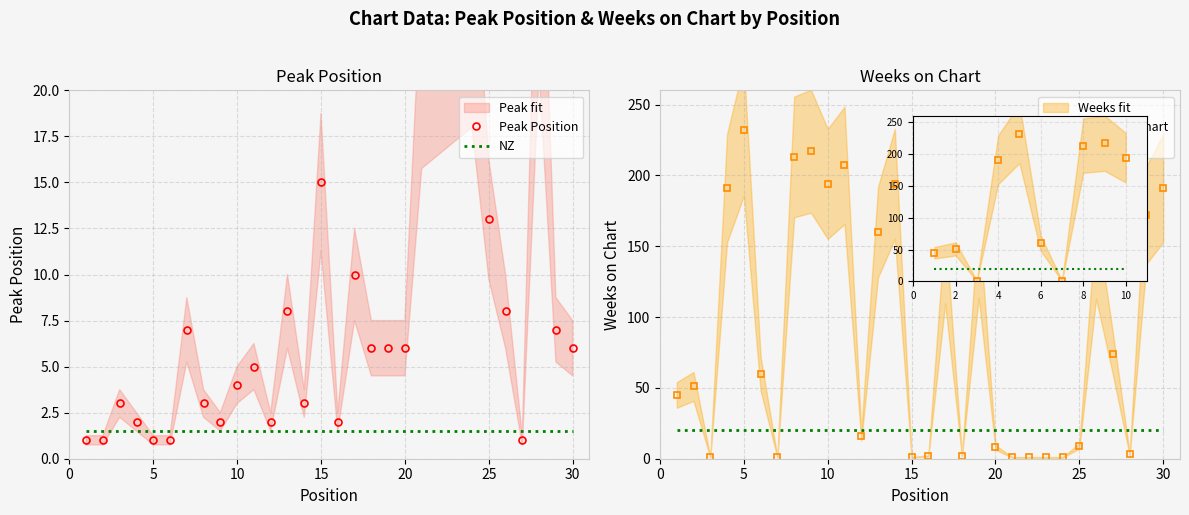

The Weeks on Chart series shows 1 at 16. True or false?

False